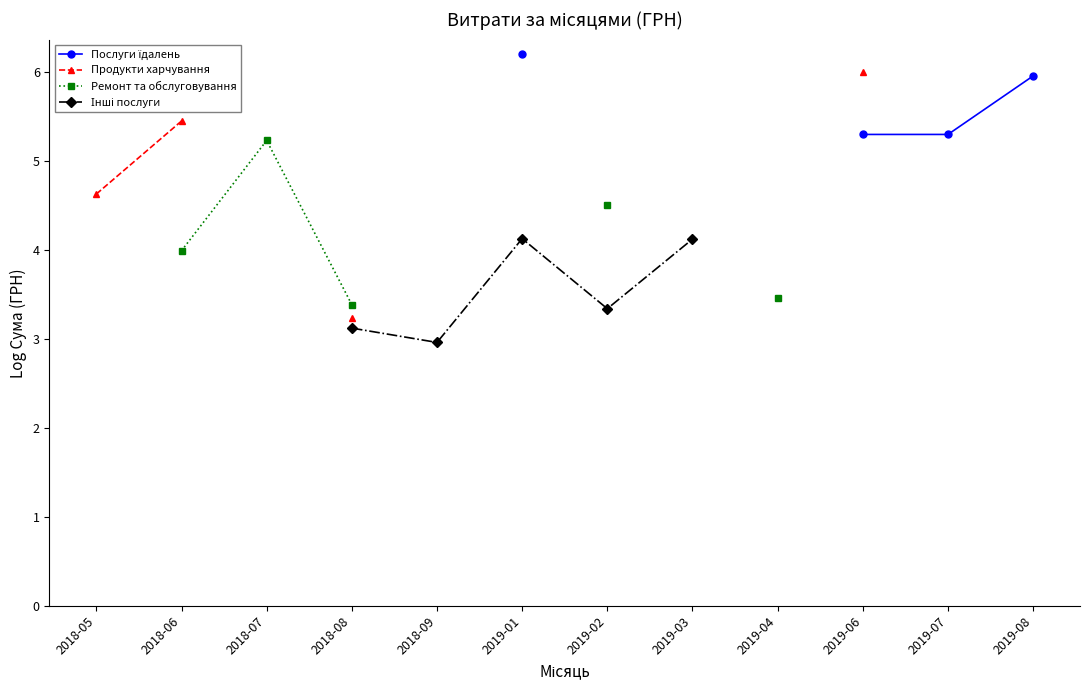

What is the label of the 11th point from the left?

2019-07